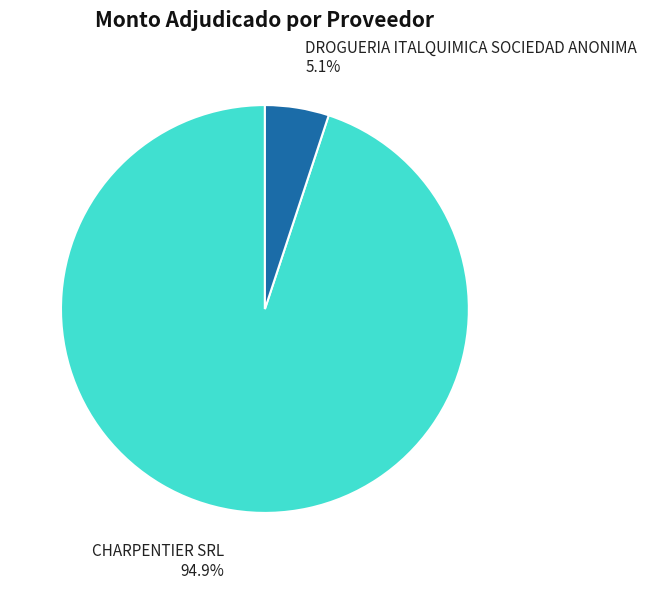

To the nearest percent, what is the average slice percentage?

50%